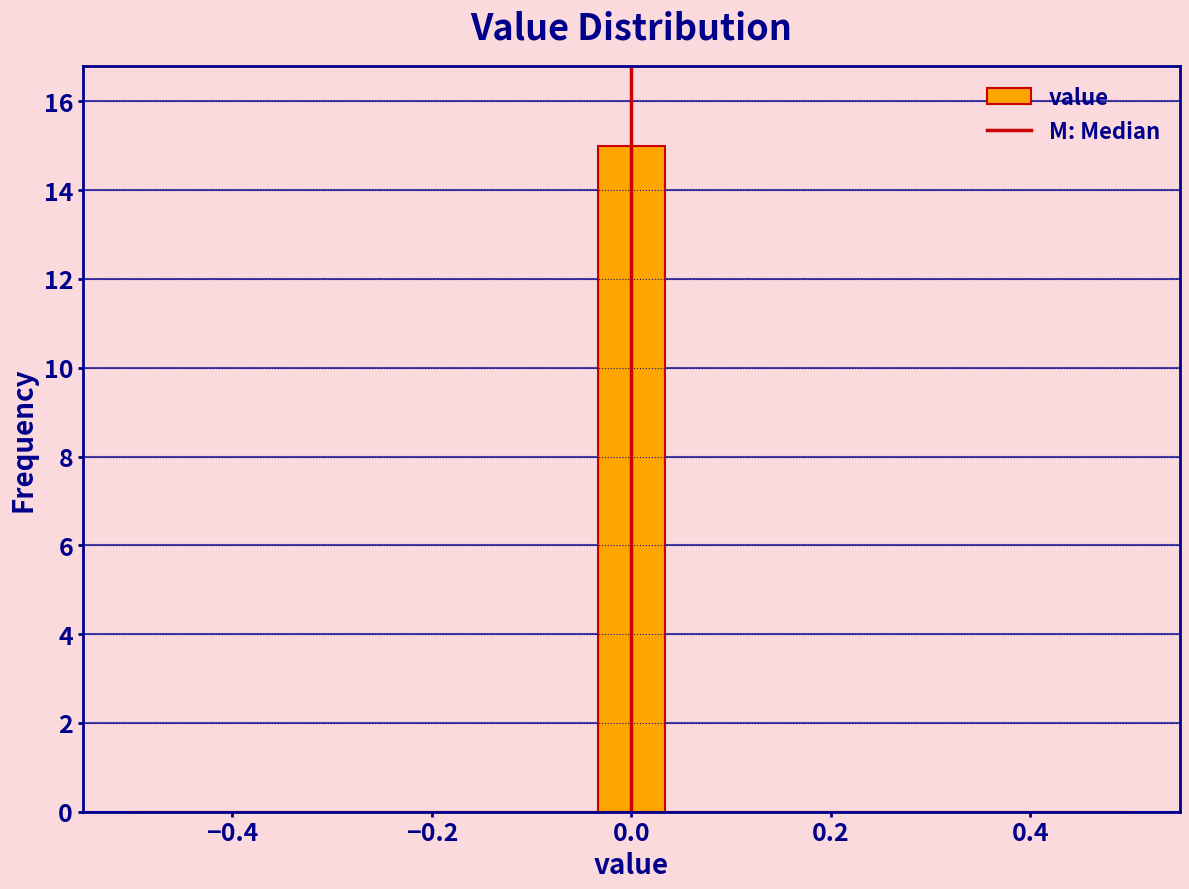

Around what value on the x-axis is the tallest bar? Give the approximate position of its centre, as read against the axis.

0.00